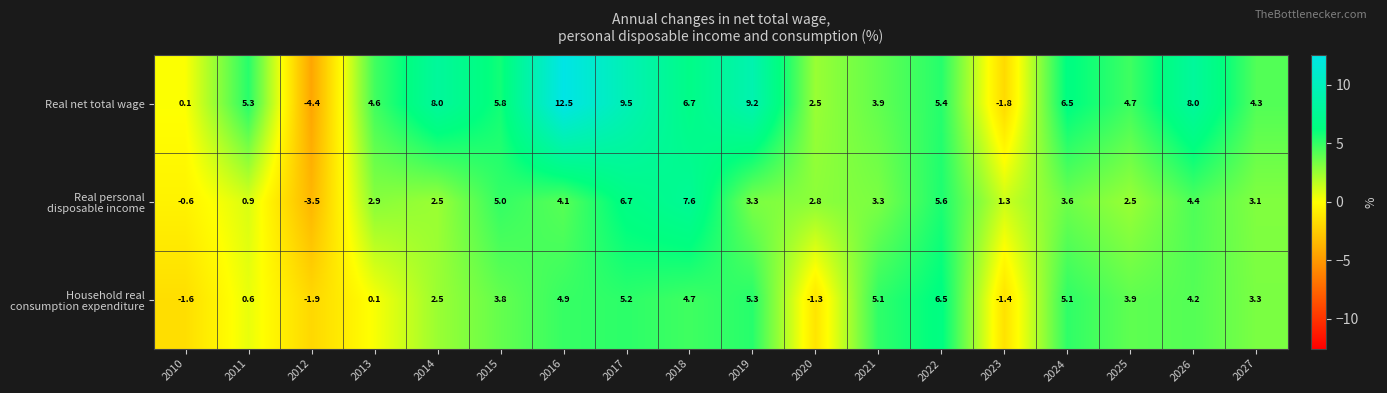

True or false: Real net total wage has a value of -0.7 at 2023.

False